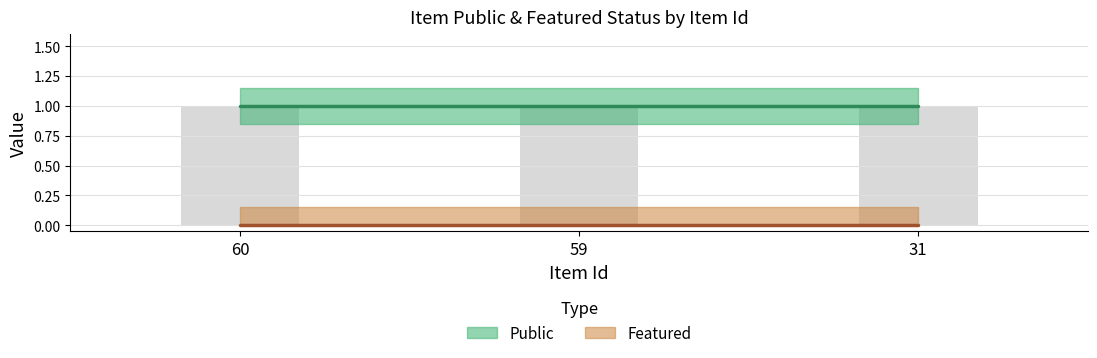

Is the value of featured at 60 greater than the value of public at 60?

No